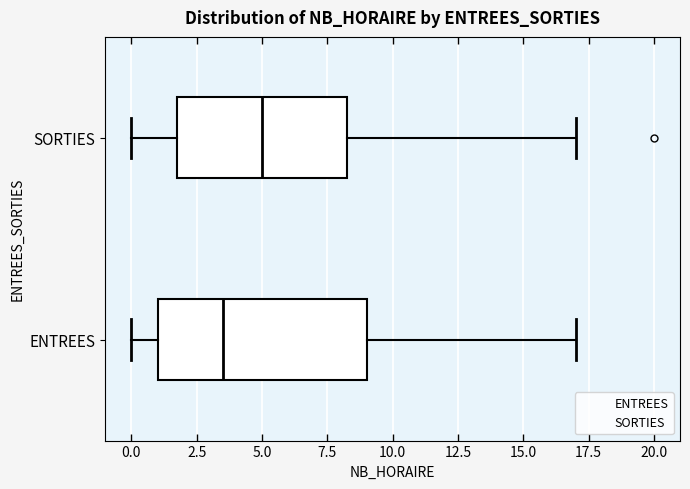

Which box's median line is the furthest to the left?

ENTREES